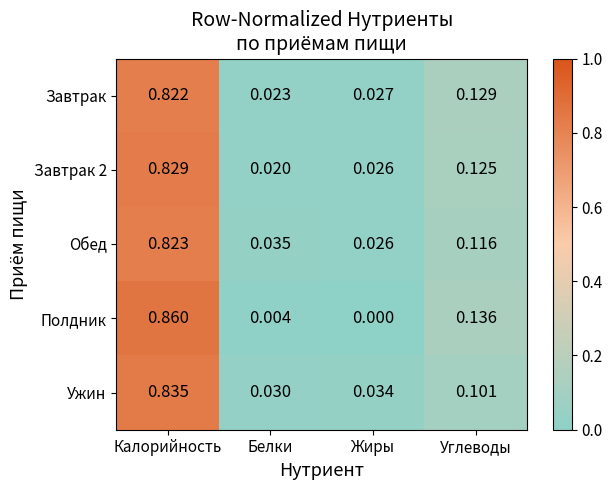

At which label is Завтрак 2 closest to 0?

Белки